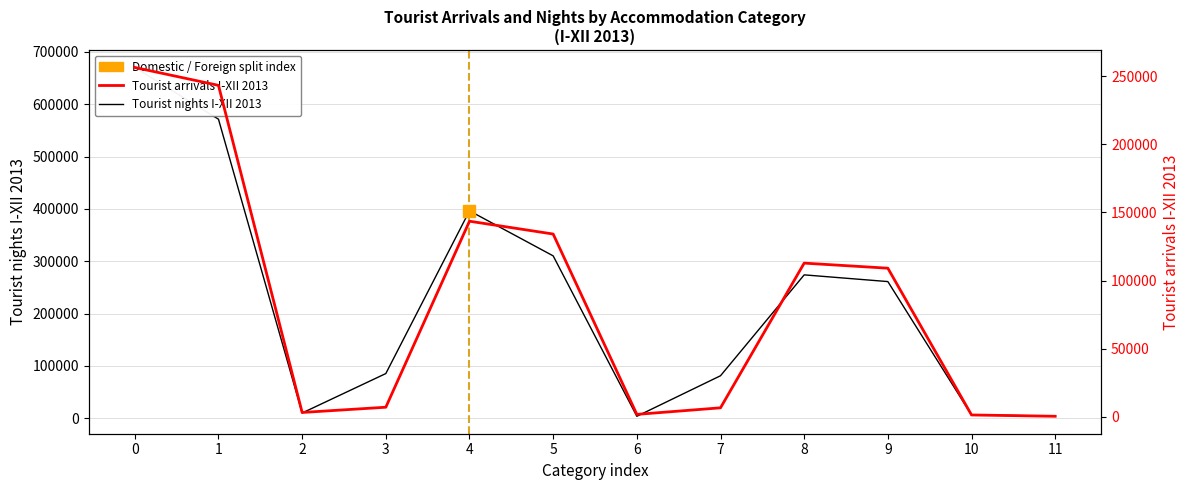

How many data points in Tourist nights I-XII 2013 are less than 261113?

6